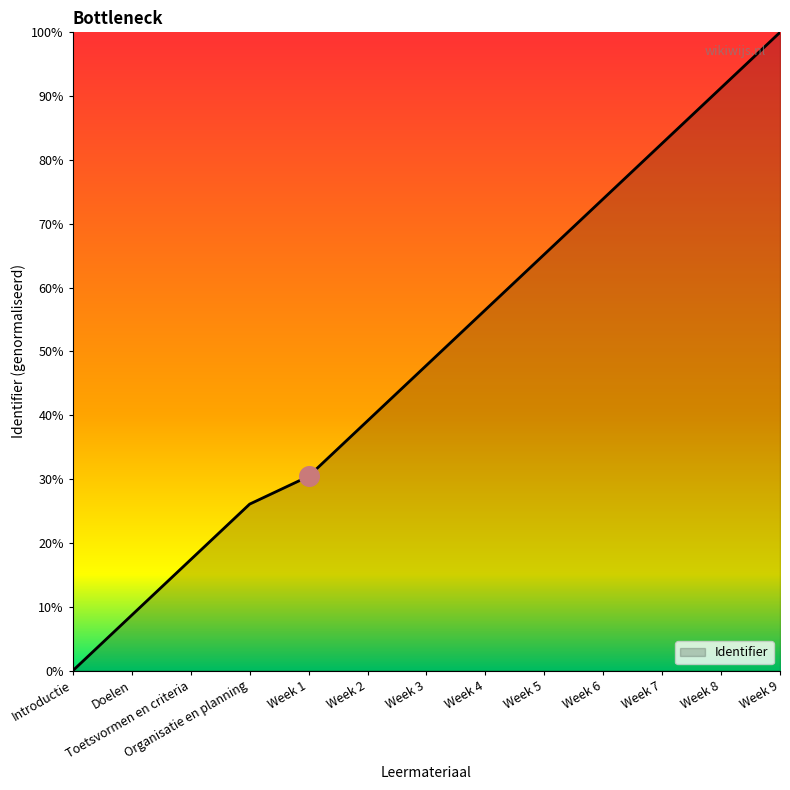

What is the change in value from Toetsvormen en criteria to Week 2?

+21.7